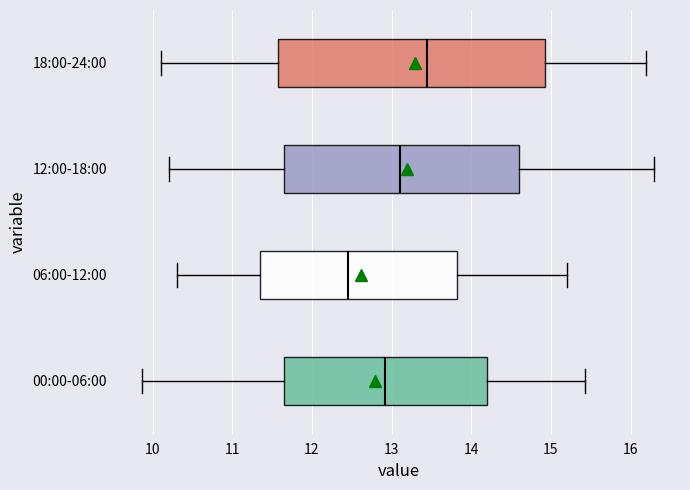

Reading bottom to top, transcribe this box plot: for each box, give where its median line is, the range the box spans, and where its two whiskers end, as read against the x-axis. The values are not printed on the chart, so give them approximately, as read against the axis.

00:00-06:00: median 12.9, box 11.6 to 14.2, whiskers 9.9 to 15.4
06:00-12:00: median 12.5, box 11.4 to 13.8, whiskers 10.3 to 15.2
12:00-18:00: median 13.1, box 11.7 to 14.6, whiskers 10.2 to 16.3
18:00-24:00: median 13.5, box 11.6 to 14.9, whiskers 10.1 to 16.2